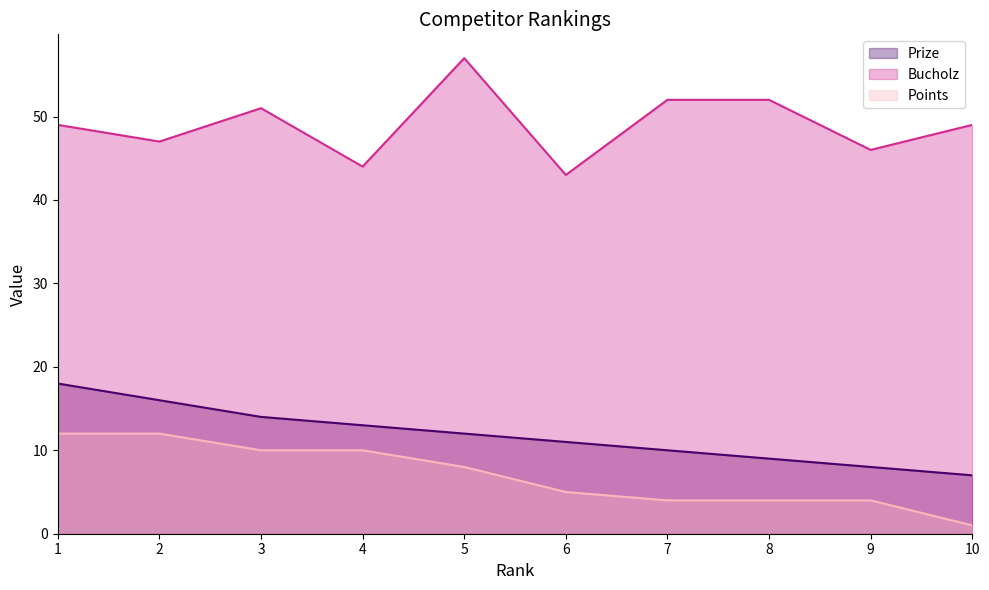

The value of Prize at 1 is 24. True or false?

False